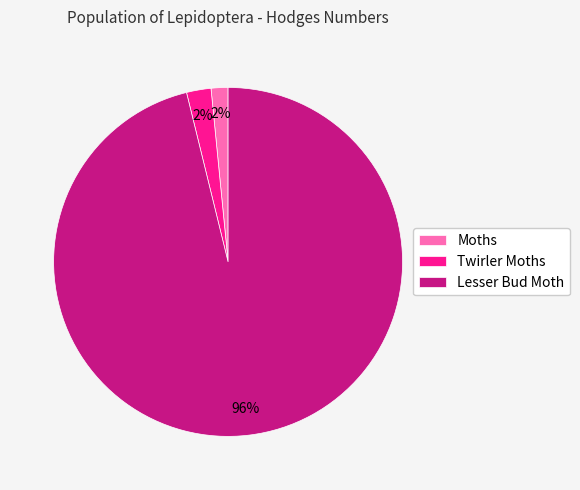

Which slice is the largest?

Lesser Bud Moth